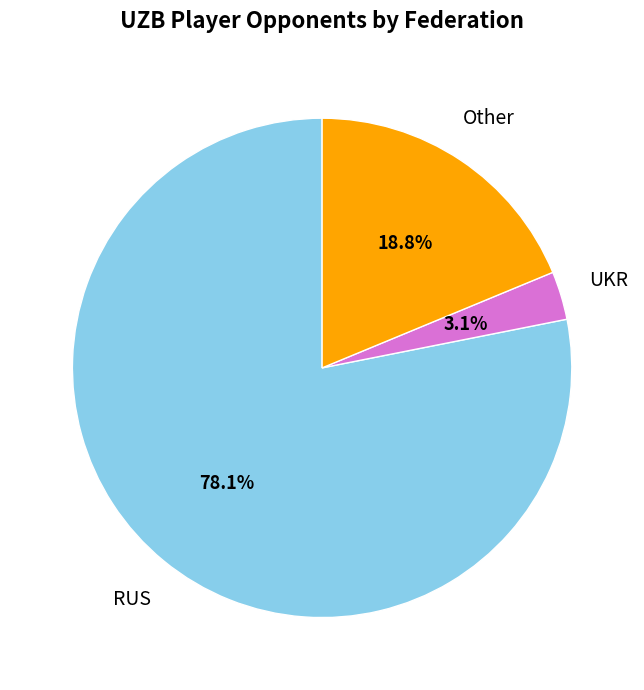

Does any single category account for the majority?

Yes